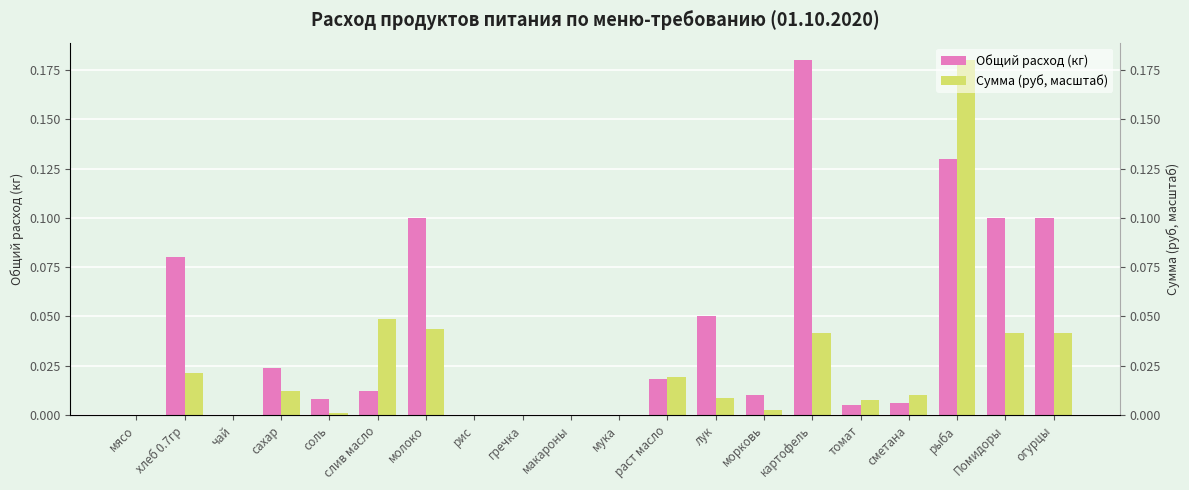

Which series has the largest range (max minus min)?

Общий расход (кг)